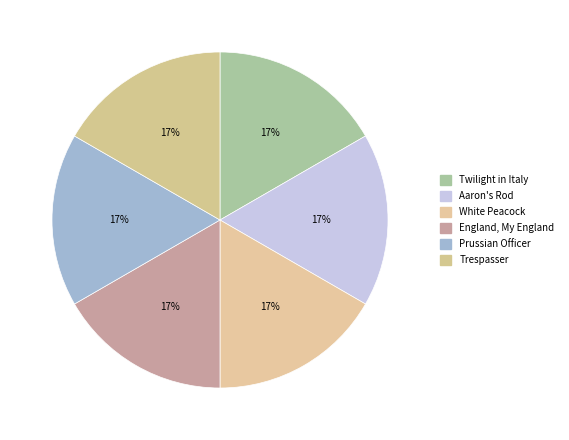

Does White Peacock represent more than half of the total?

No